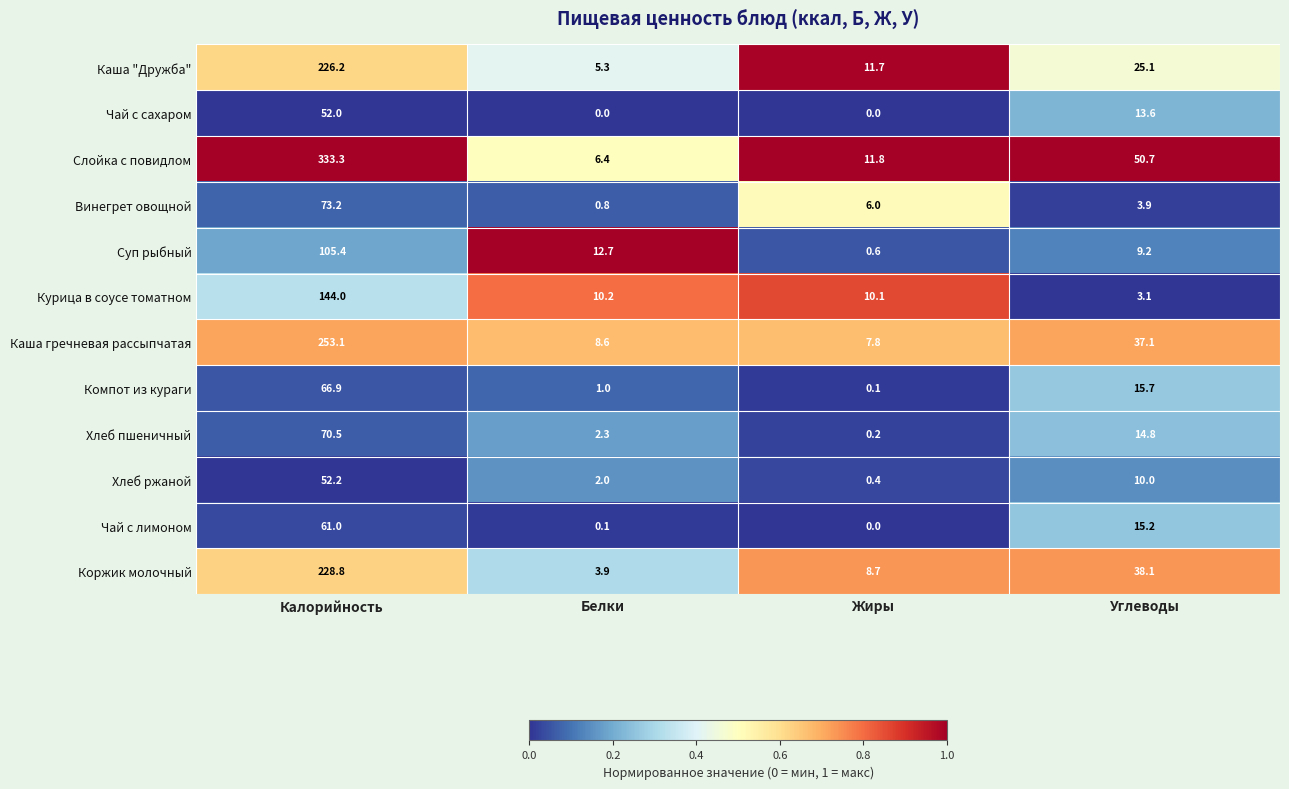

Which label corresponds to the largest value in the chart?

Калорийность